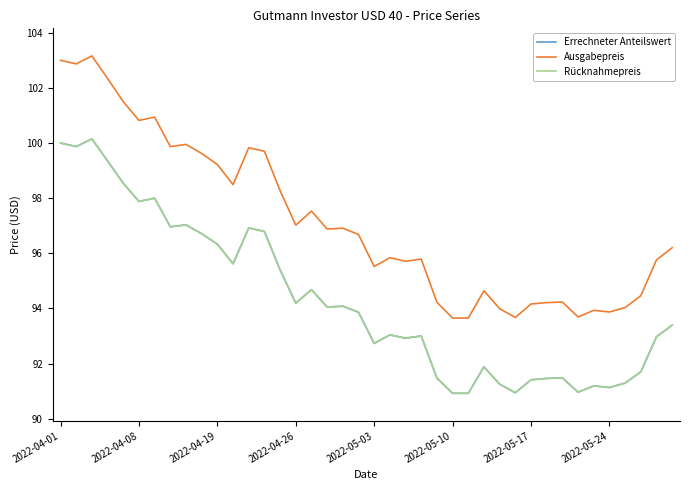

Does the chart have visible grid lines?

No